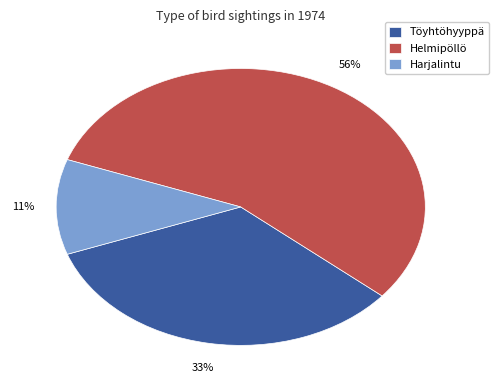

Do Helmipöllö and Harjalintu together represent more than half of the pie?

Yes